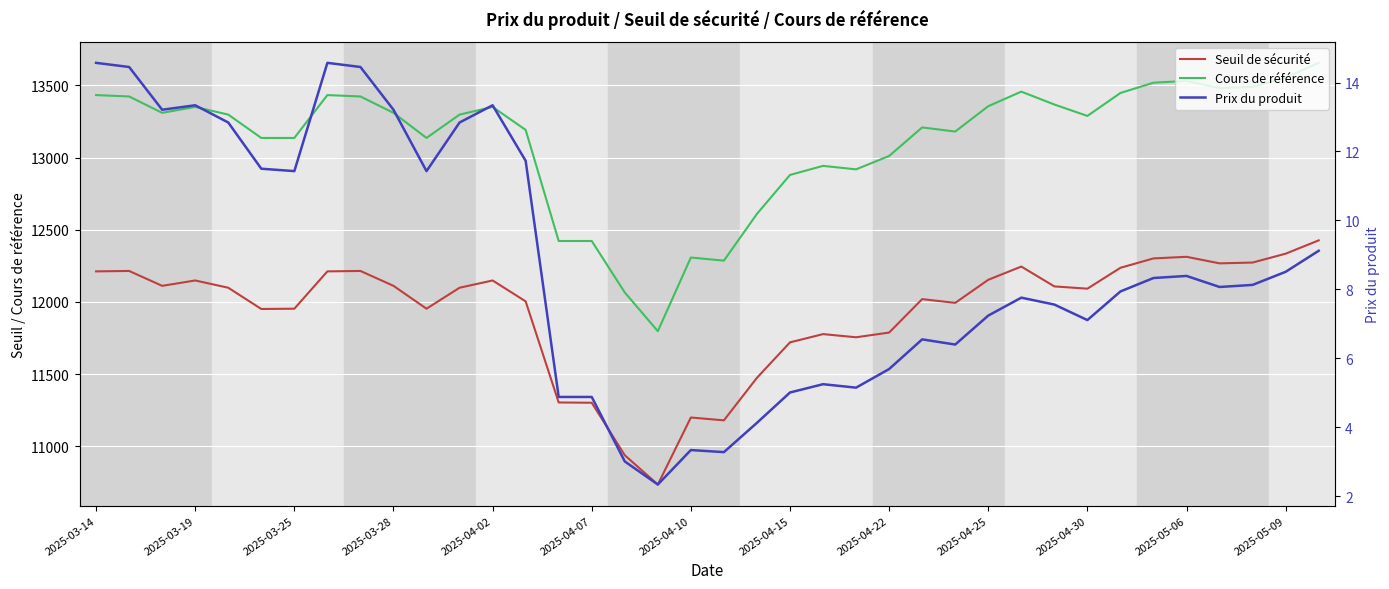

Reading left to right, list all the values displayed in this chart.

Seuil de sécurité: 12211.6	12214.6	12111.5	12148.7	12098.3	11951.3	11953.2	12211.6	12214.6	12111.5	11953.2	12098.3	12148.7	12004.0	11304.0	11302.0	10938.6	10735.8	11199.9	11180.3	11474.9	11720.2	11777.3	11755.4	11788.0	12019.6	11993.5	12153.3	12245.1	12107.6	12091.9	12236.5	12301.4	12312.5	12267.2	12272.7	12334.2	12426.3
Cours de référence: 13432.2	13422.6	13309.3	13350.2	13297.0	13135.4	13135.4	13432.2	13422.6	13309.3	13135.4	13297.0	13350.2	13191.2	12422.0	12422.0	12065.6	11797.6	12307.6	12286.0	12609.8	12879.3	12942.1	12918.0	13010.6	13208.3	13179.7	13355.3	13456.1	13366.9	13287.8	13446.7	13518.0	13530.2	13480.4	13488.9	13554.1	13655.3
Prix du produit: 14.6	14.4	13.2	13.3	12.8	11.5	11.4	14.6	14.4	13.2	11.4	12.8	13.3	11.7	4.9	4.9	3.0	2.3	3.3	3.3	4.1	5.0	5.2	5.2	5.7	6.5	6.4	7.2	7.8	7.6	7.1	7.9	8.3	8.4	8.1	8.1	8.5	9.1